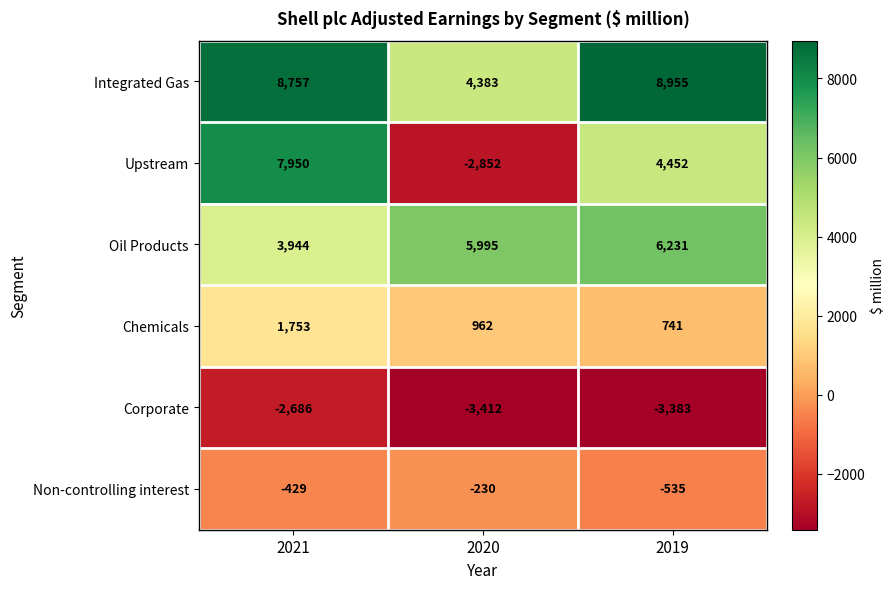

At which label is Non-controlling interest closest to -382?

2021